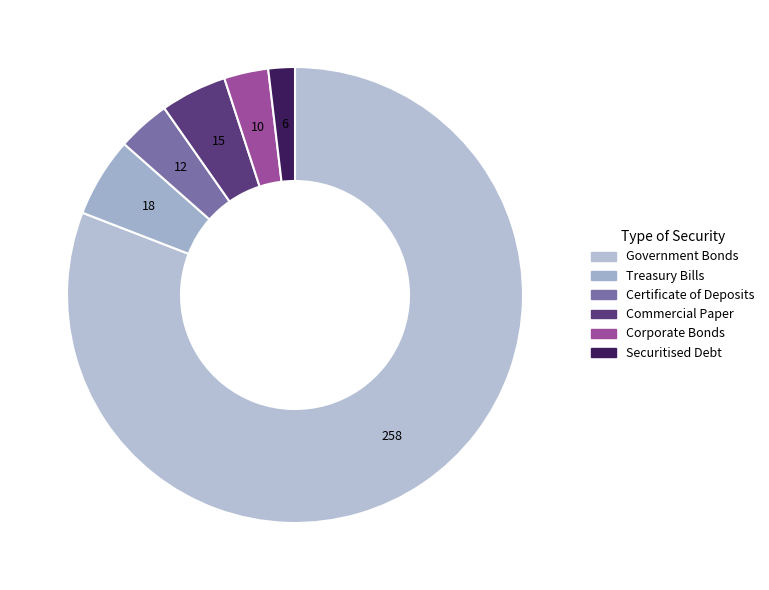

How many slices are in this pie chart?

6